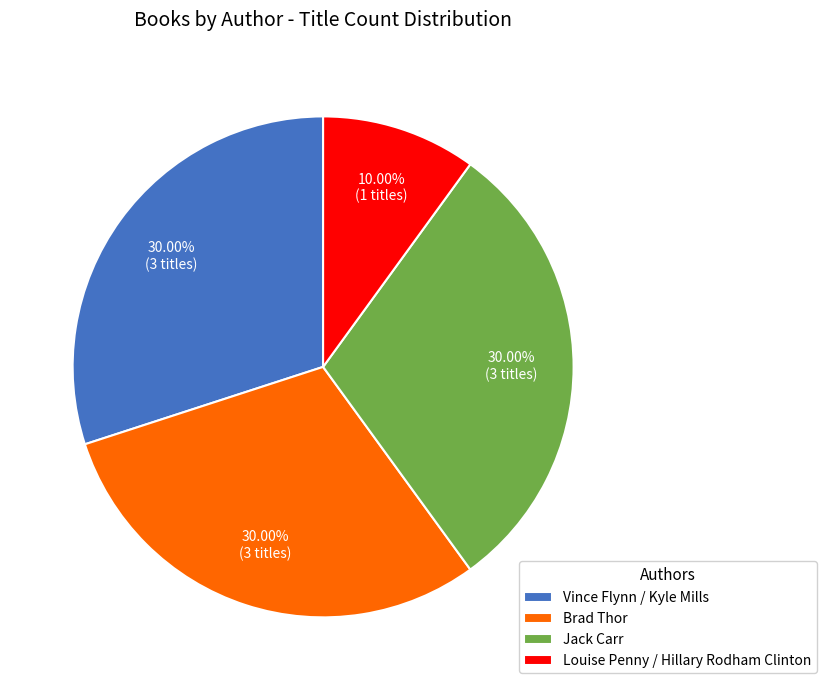

The Louise Penny / Hillary Rodham Clinton slice represents 10% of the pie. True or false?

True